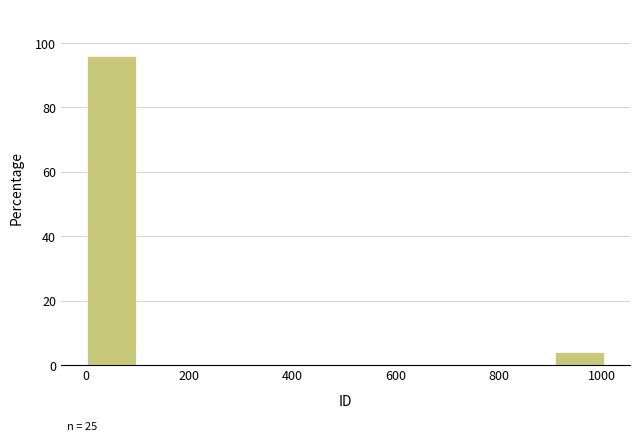

Which range on the x-axis has the tallest bar?

0 to 100